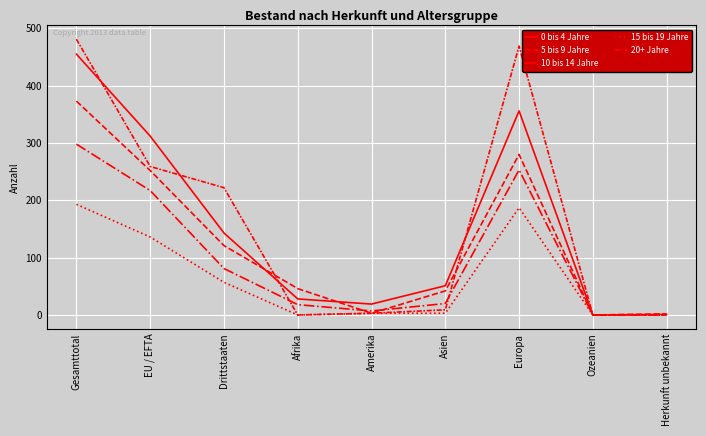

At which category is the sum across all series the highest?

Gesamttotal